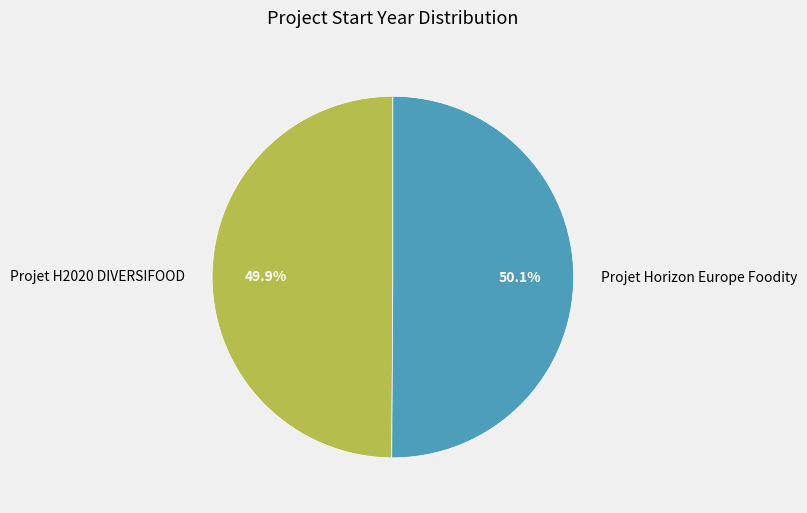

Is there a majority slice in this chart?

Yes